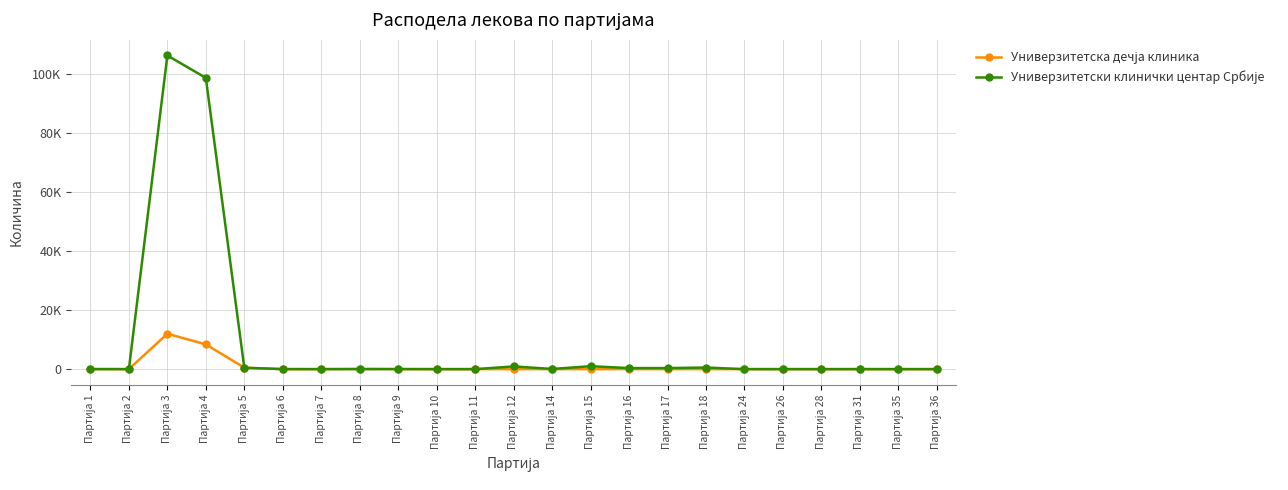

Rank the series at Партија 36 from lowest to highest value.

Универзитетски клинички центар Србије, Универзитетска дечја клиника